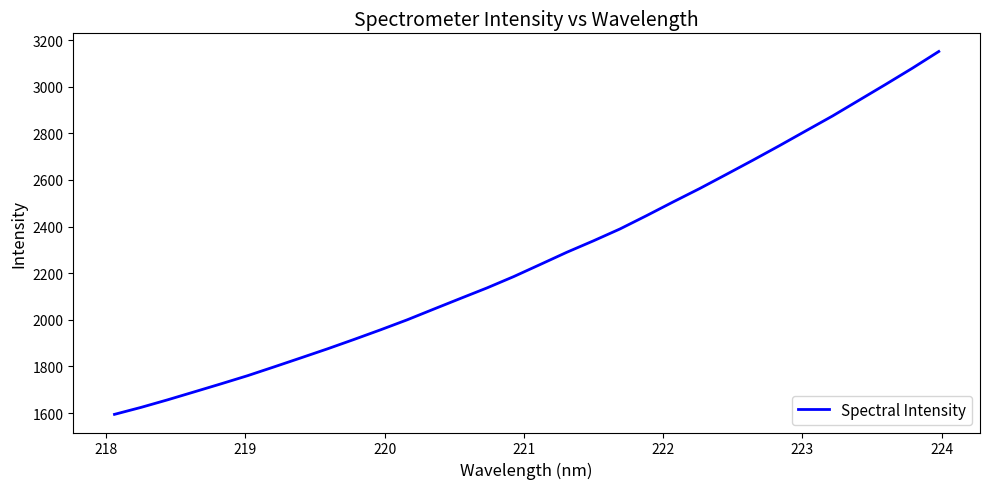

What is the difference between the maximum and minimum values?

1556.4